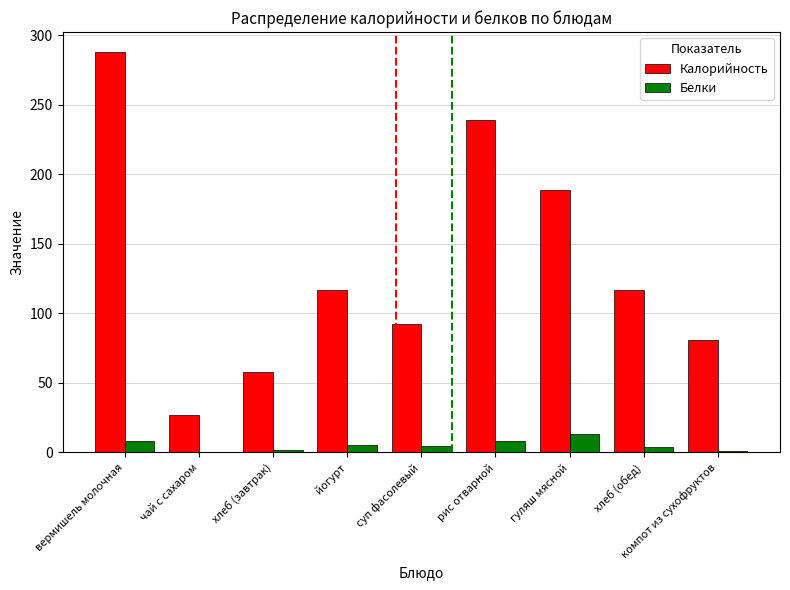

Is the value of Белки at чай с сахаром greater than the value of Калорийность at чай с сахаром?

No